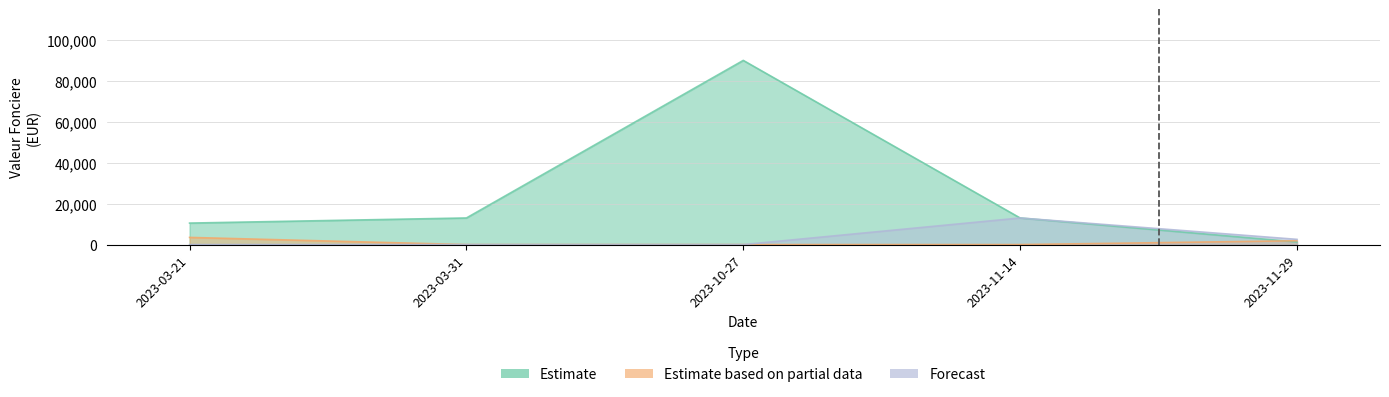

What is the difference between the highest and lowest values at 2023-03-21?

10500